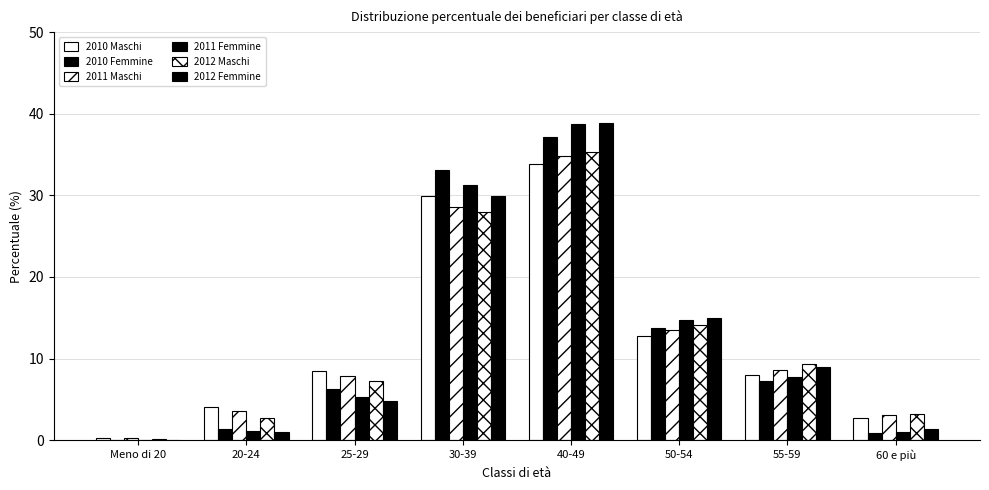

How many distinct data groups are displayed?

6